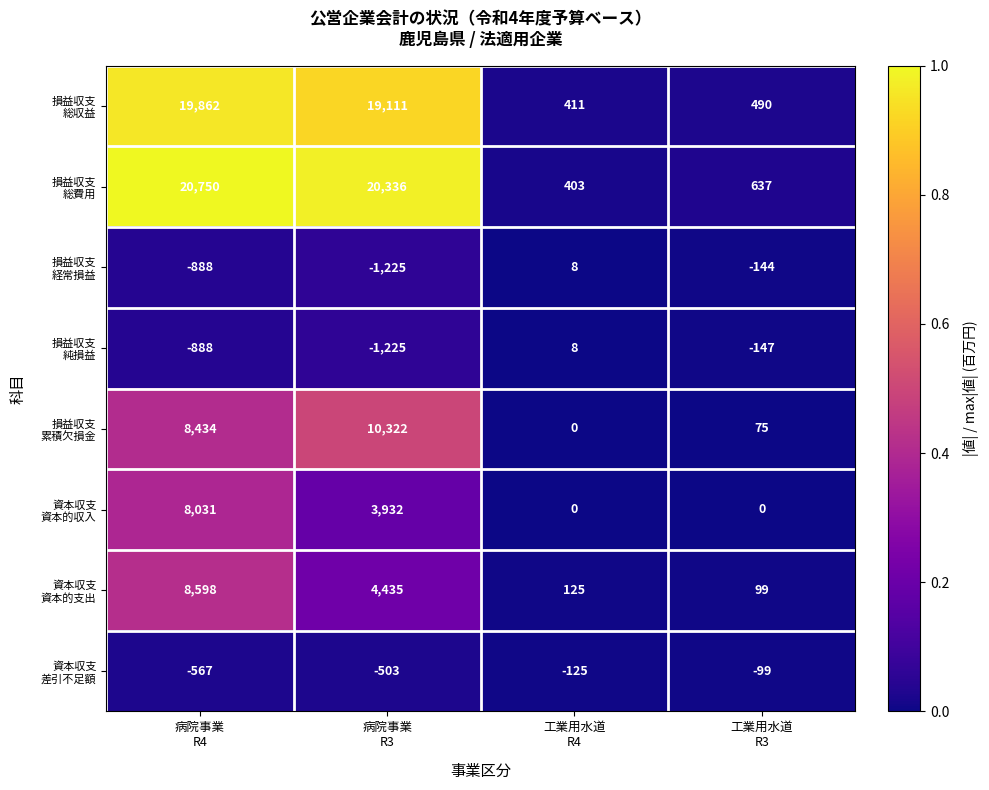

What is the minimum value shown in the chart?

-1225